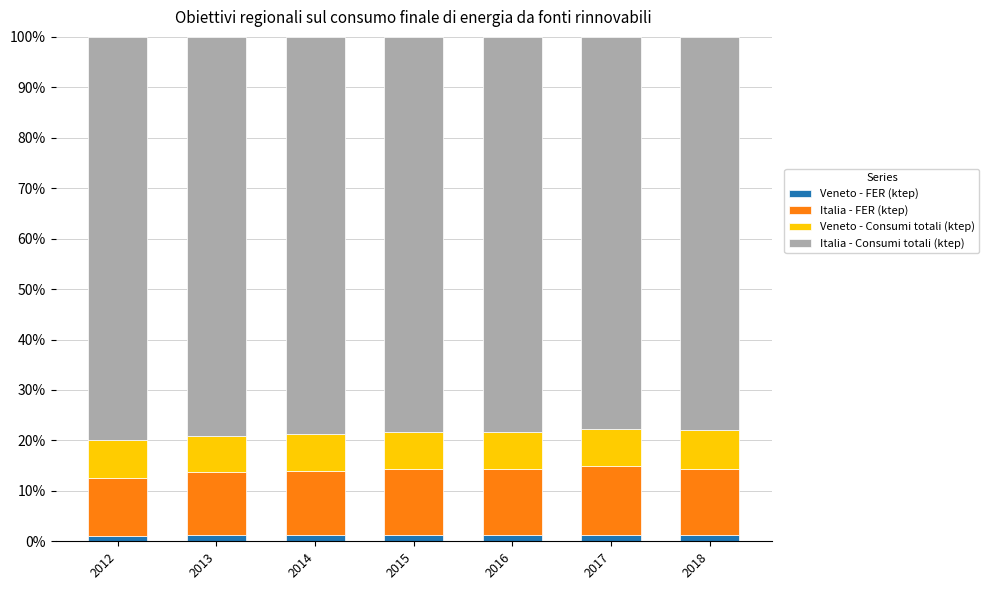

The Veneto - FER (ktep) series shows 1.3 at 2017. True or false?

True